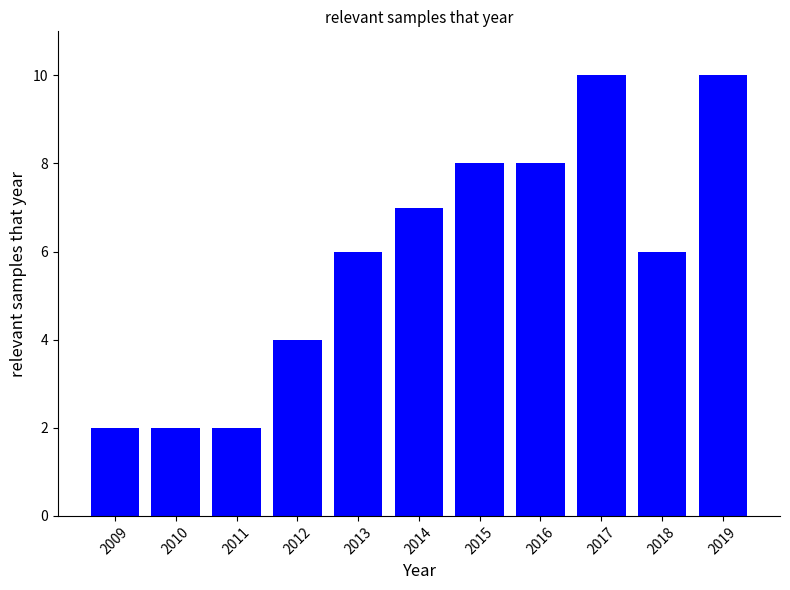

Does the chart contain stacked bars?

No